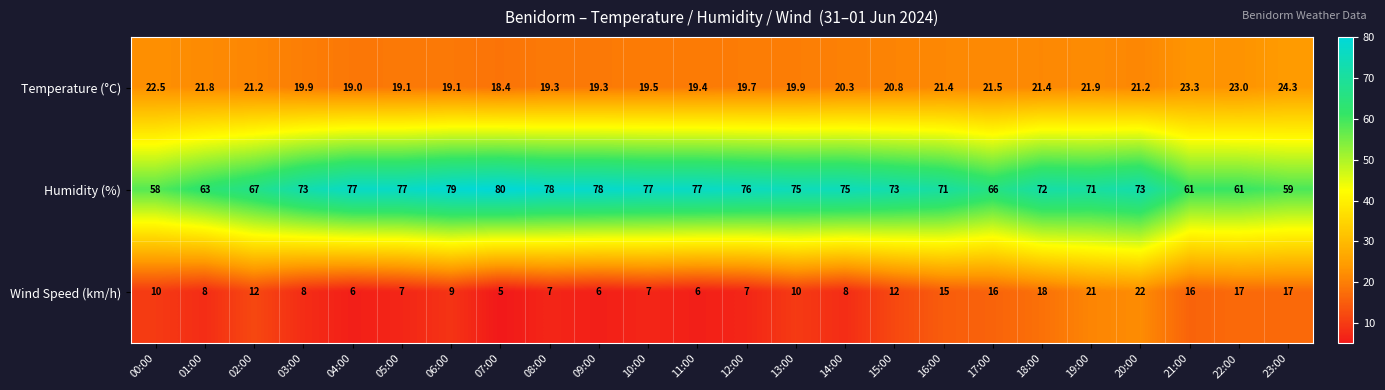

Rank the series at 20:00 from lowest to highest value.

Temperature (°C), Wind Speed (km/h), Humidity (%)